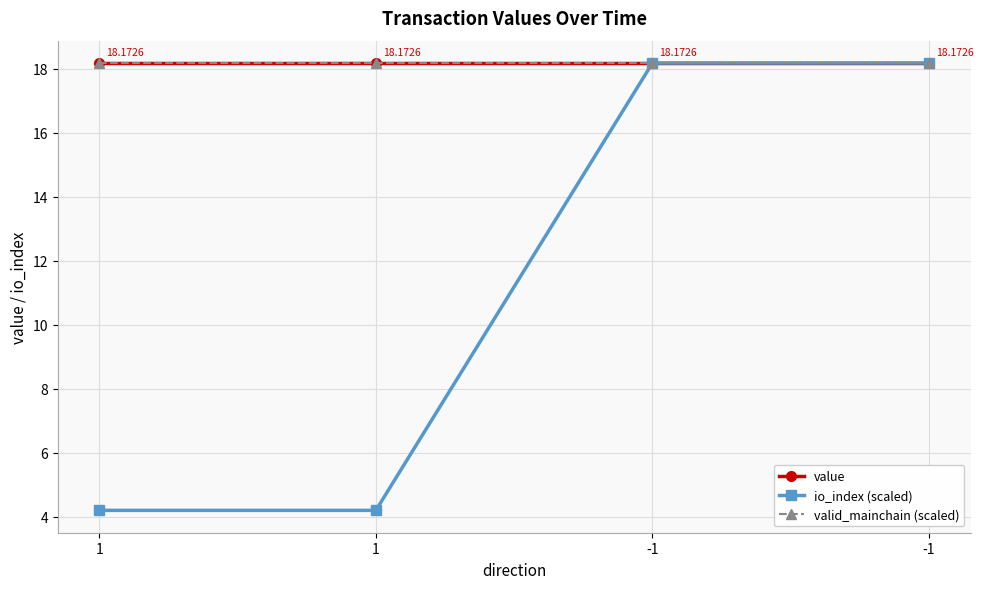

Is this an area chart (filled region under the line)?

No